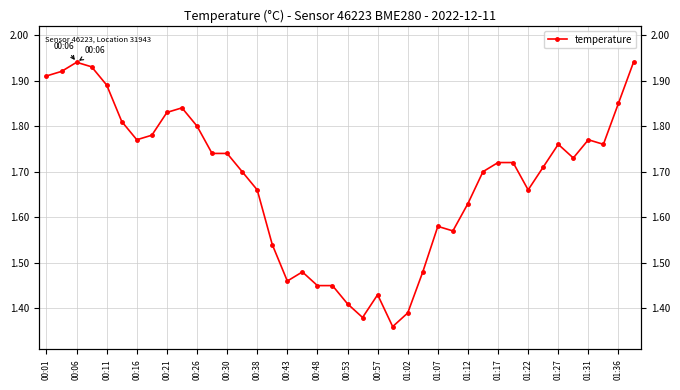

What is the difference between the values at 37 and 39?

0.2